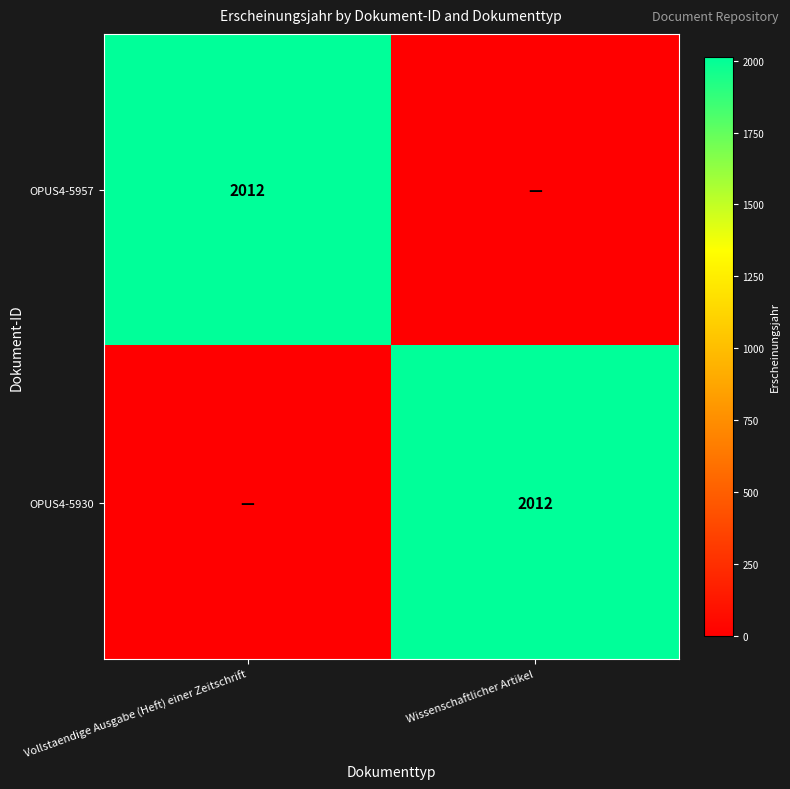

Is it true that OPUS4-5930 equals 2012 at Wissenschaftlicher Artikel?

True